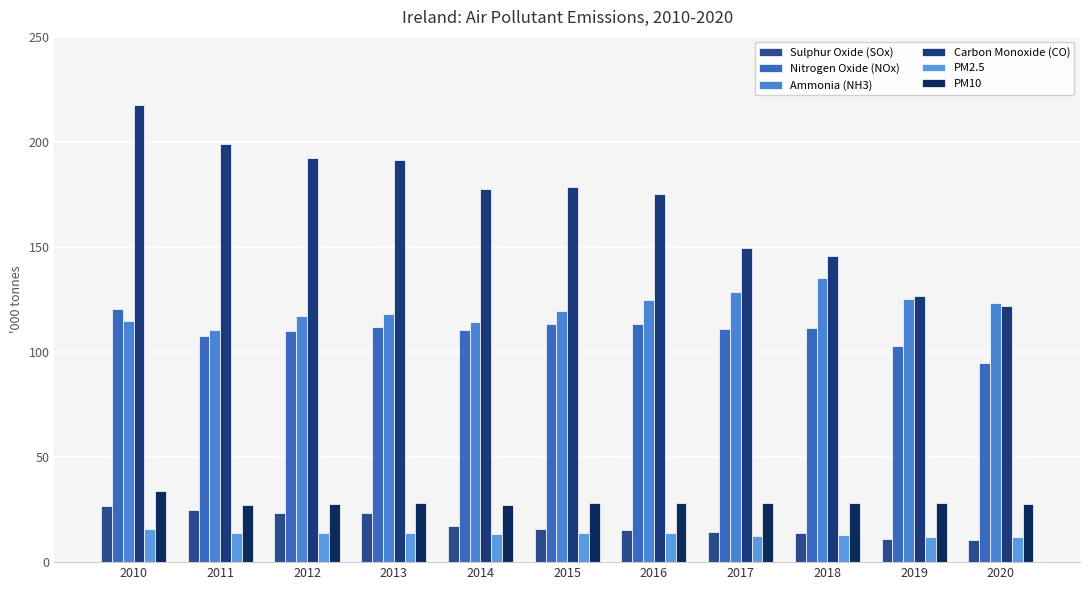

Between 2012 and 2019, which is larger?

2012